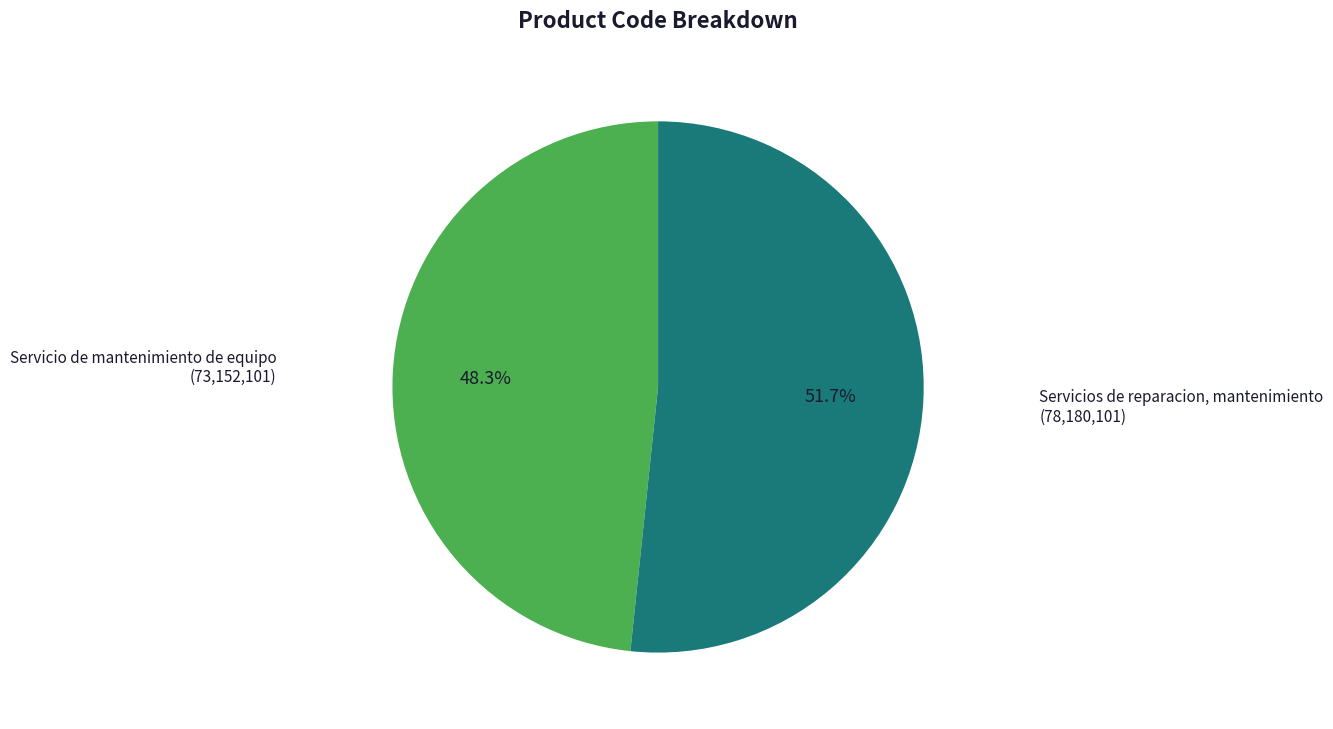

Does any single category account for the majority?

Yes